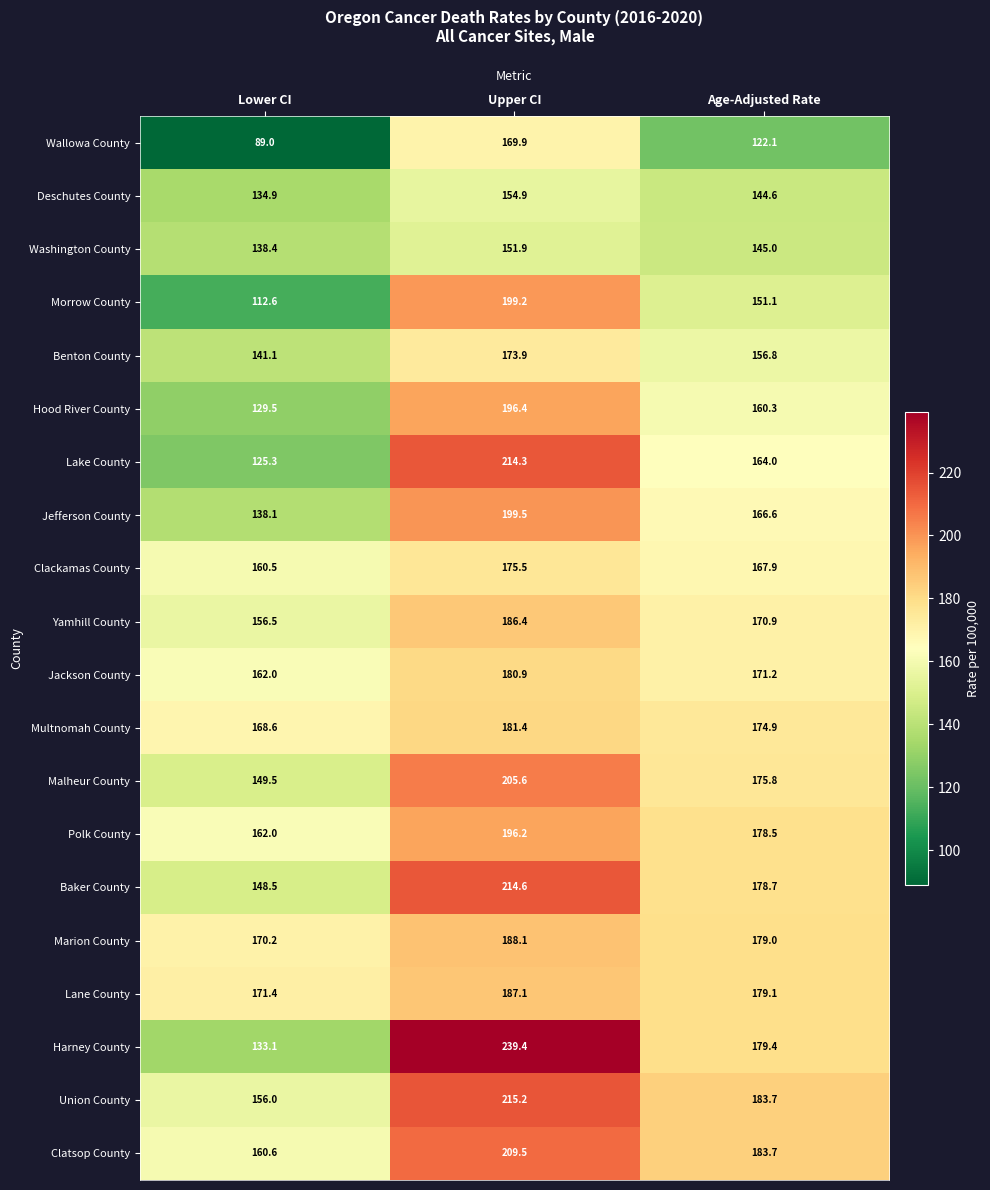

What is the greatest value displayed?

239.4